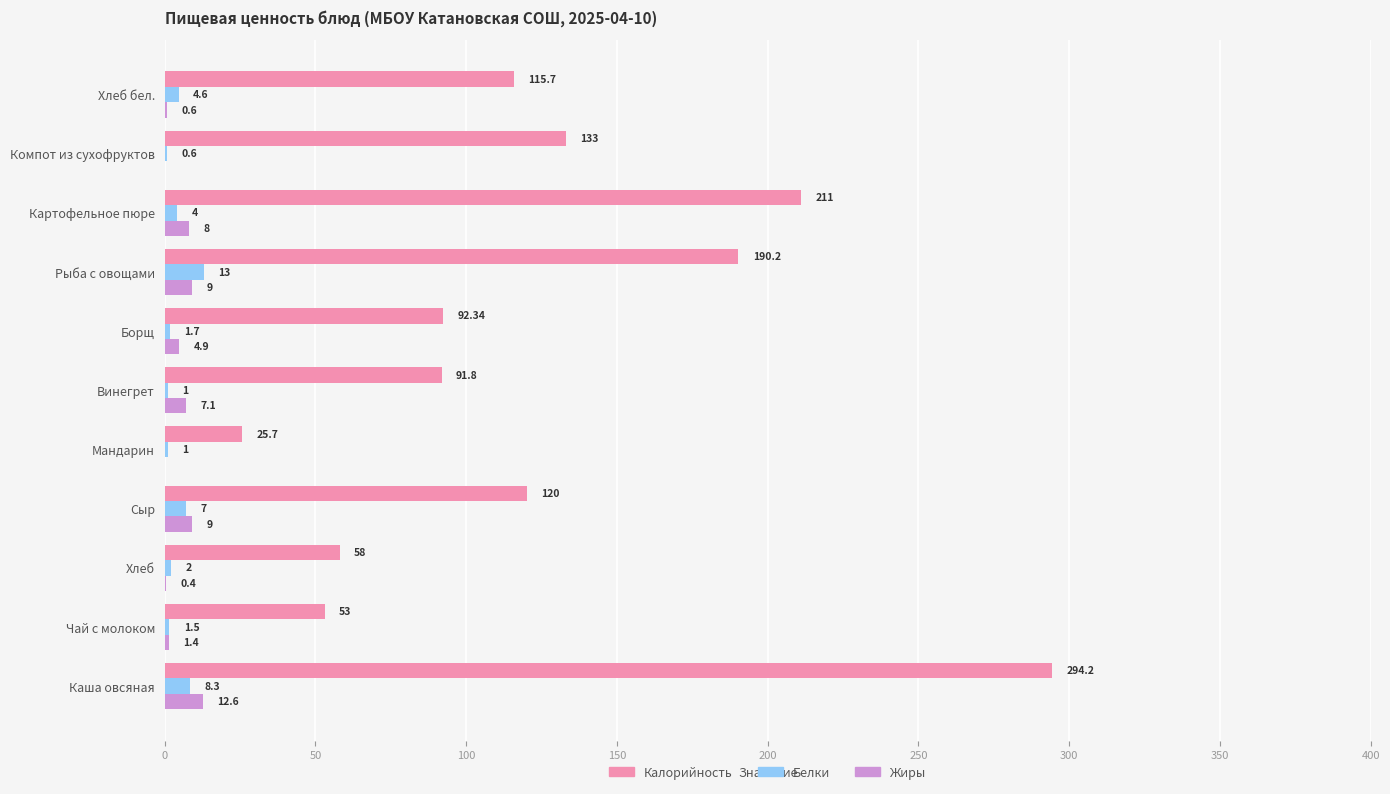

Which series changed the most between Чай с молоком and Картофельное пюре?

Калорийность